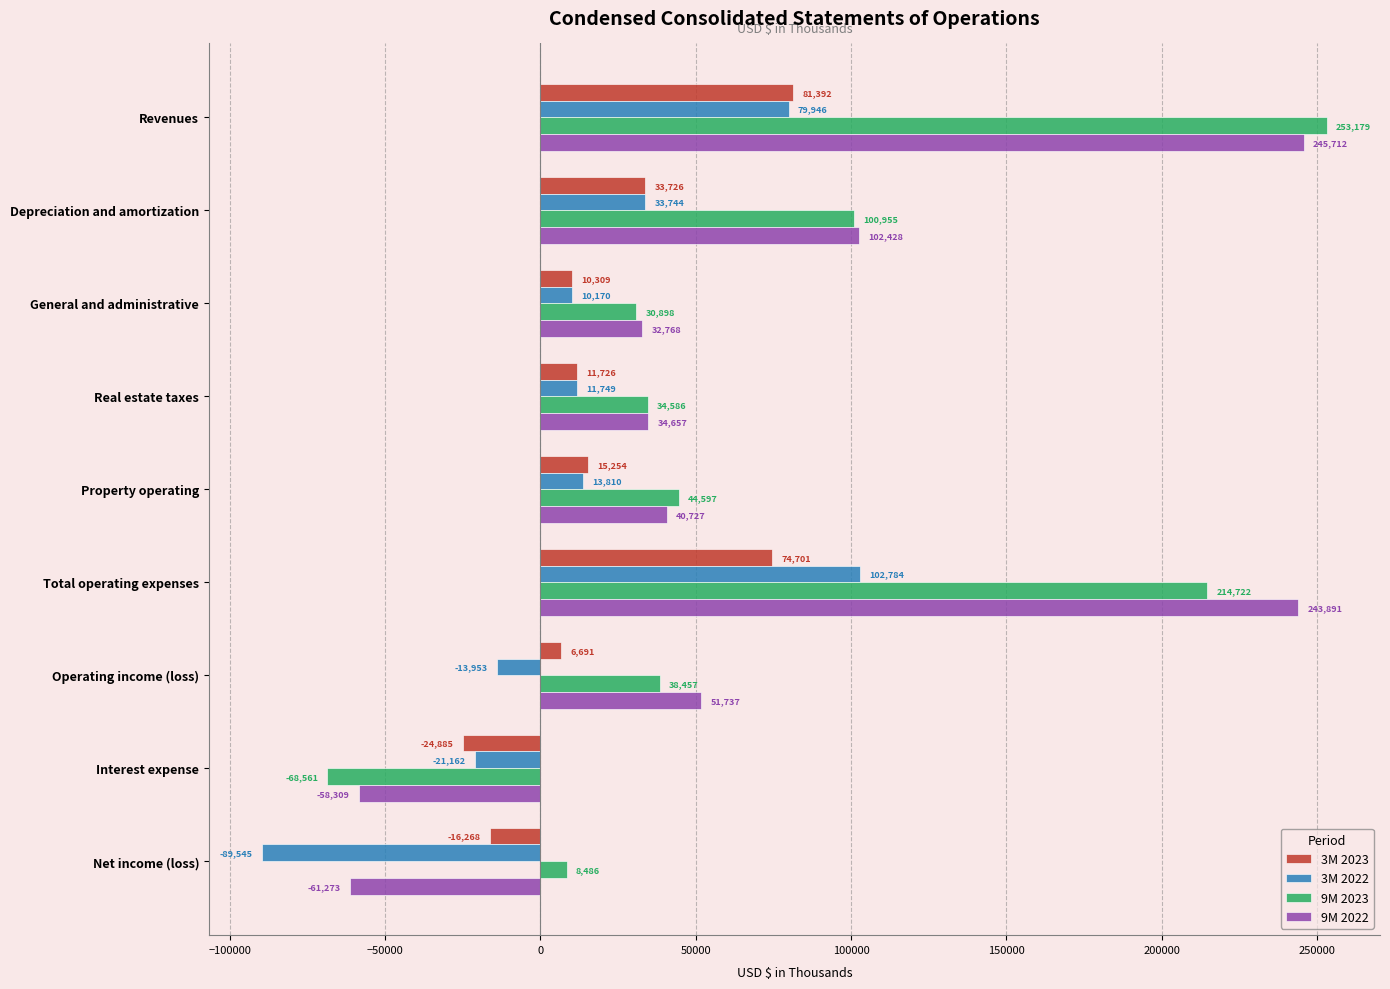

What is the sum of all 9M 2022 values?

632338